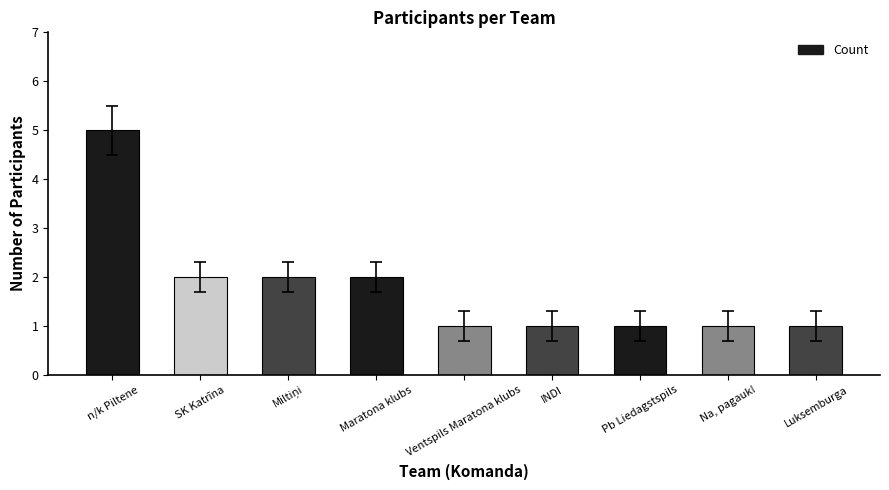

Reading left to right, transcribe all the data shown in this chart.

5	2	2	2	1	1	1	1	1